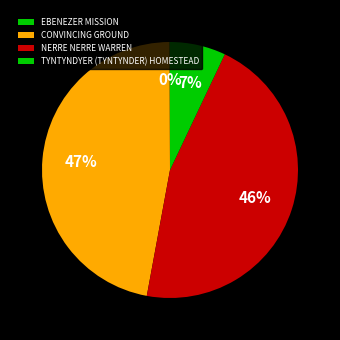

How many slices are in this pie chart?

4